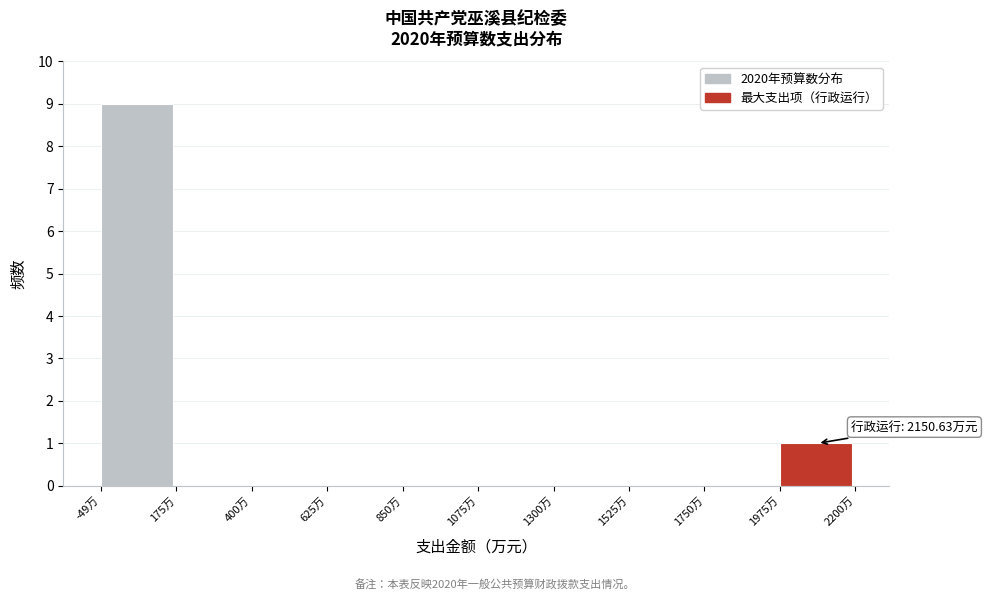

Which range on the x-axis has the tallest bar?

-50 to 200